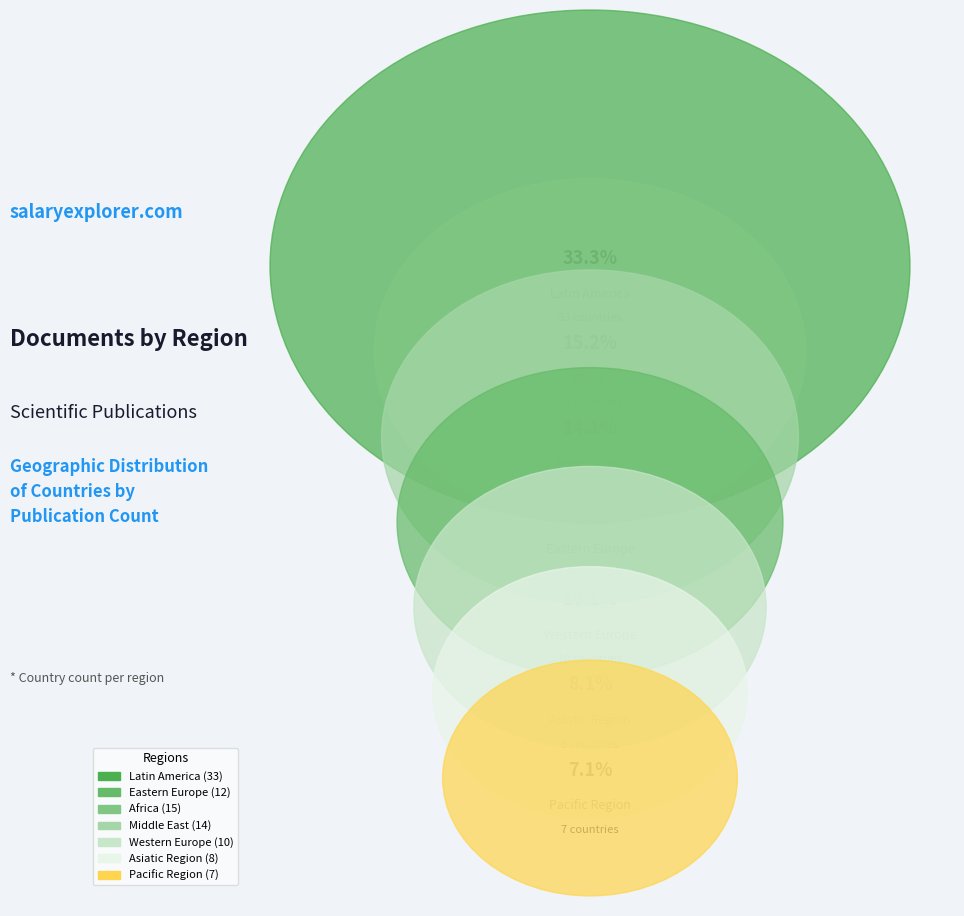

What percentage is the Pacific Region slice, to the nearest percent?

7%